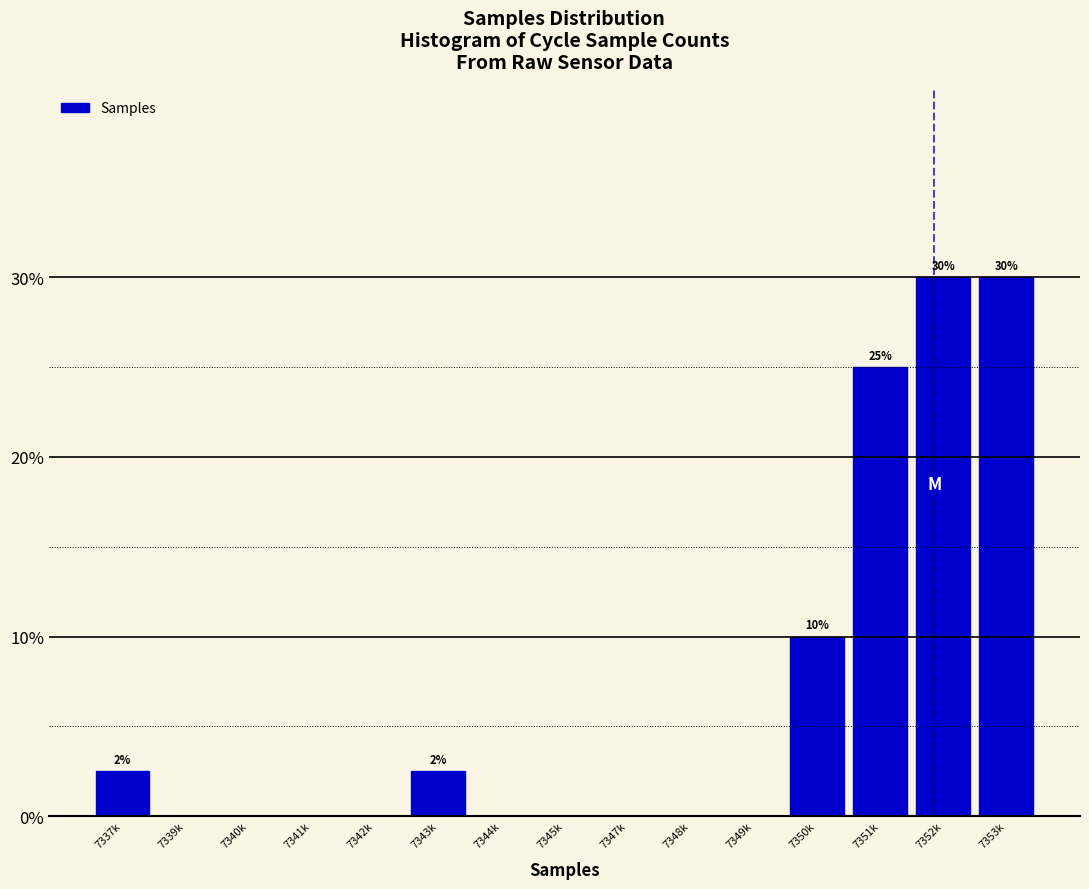

Reading left to right, extract all data points from this chart.

7337k=2.5	7339k=0.0	7340k=0.0	7341k=0.0	7342k=0.0	7343k=2.5	7344k=0.0	7345k=0.0	7347k=0.0	7348k=0.0	7349k=0.0	7350k=10.0	7351k=25.0	7352k=30.0	7353k=30.0